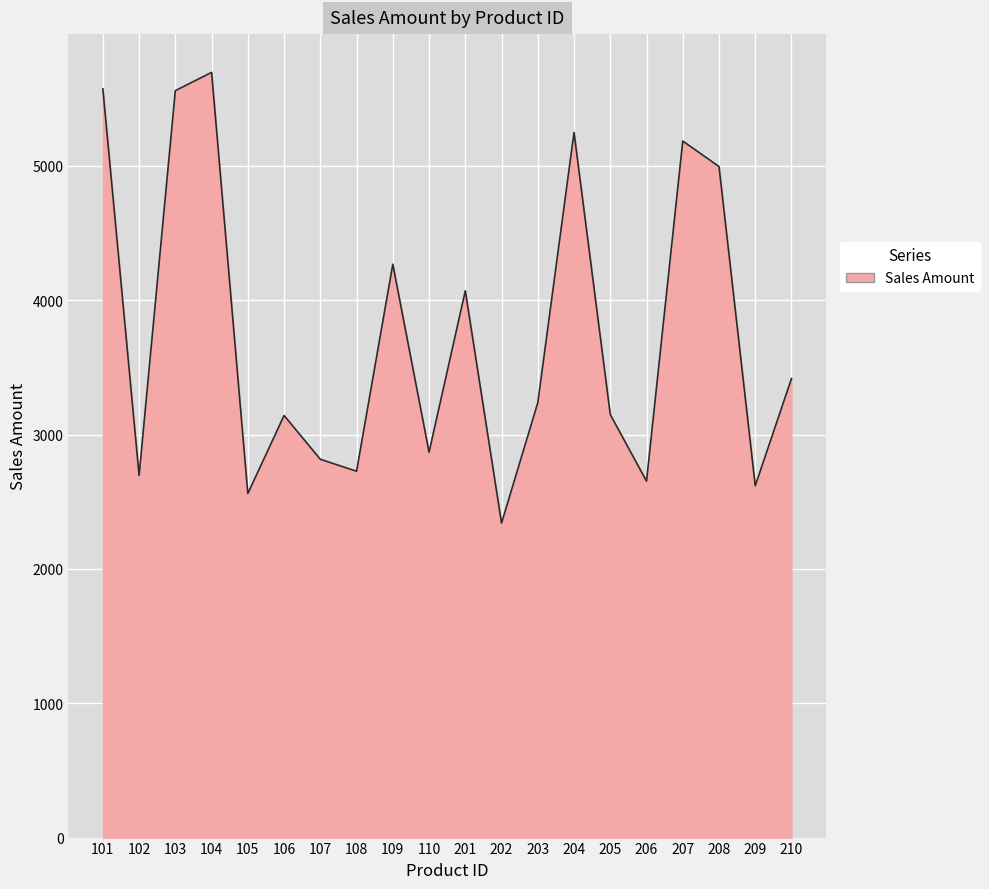

How many interior local valleys (lower than both neighbors) does the data have?

7